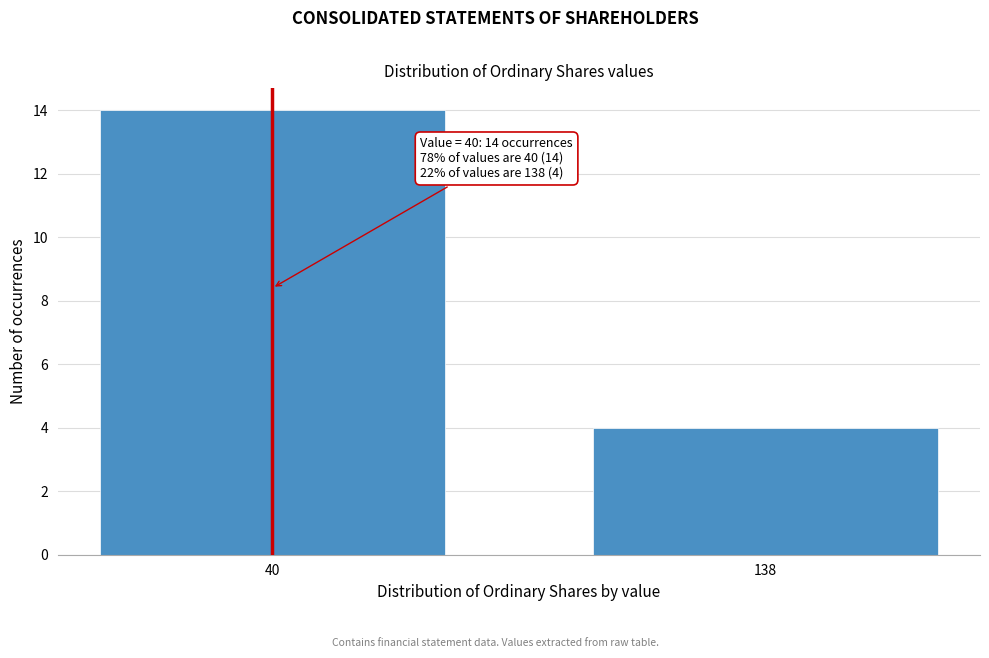

Reading right to left, list all the values displayed in this chart.

4	14